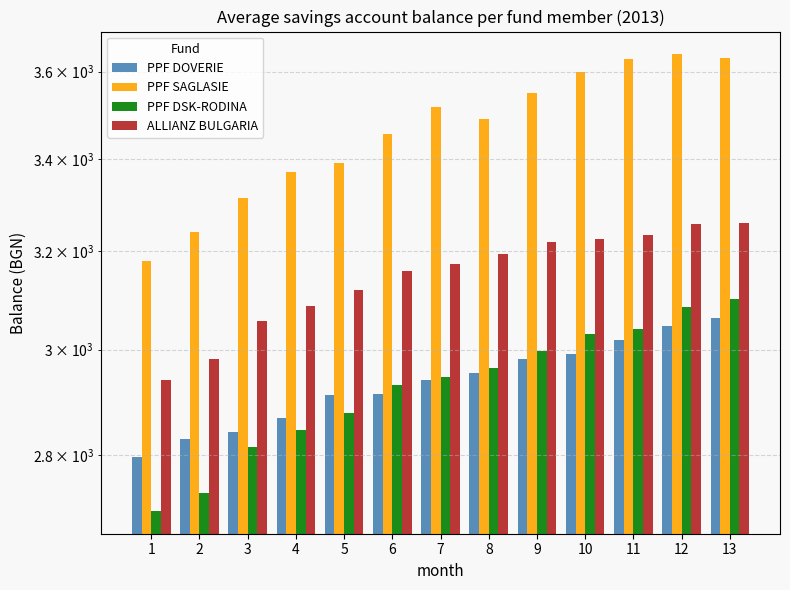

Is it true that PPF SAGLASIE equals 5051.5 at 13?

False